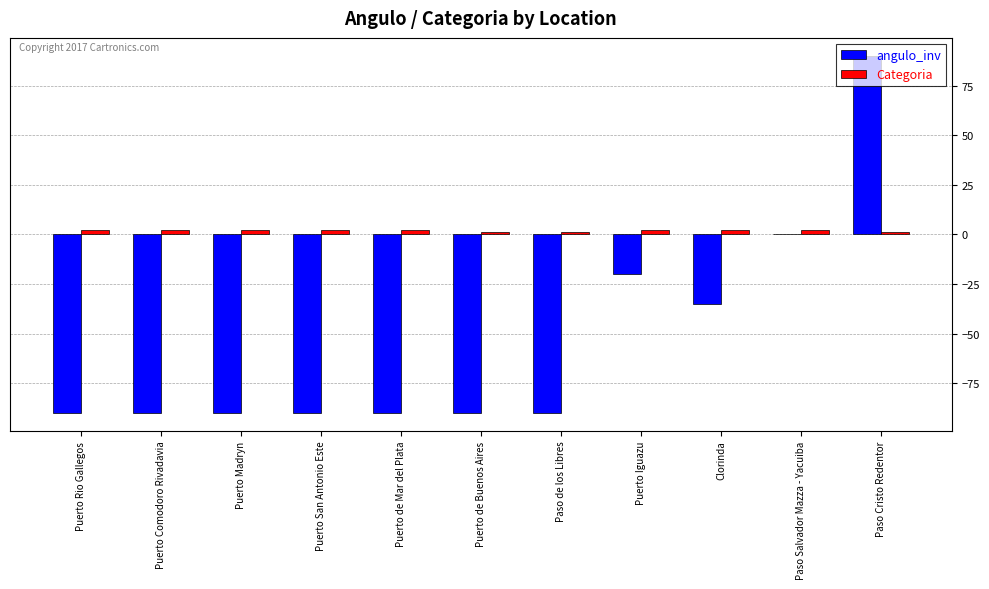

Does the chart contain stacked bars?

No